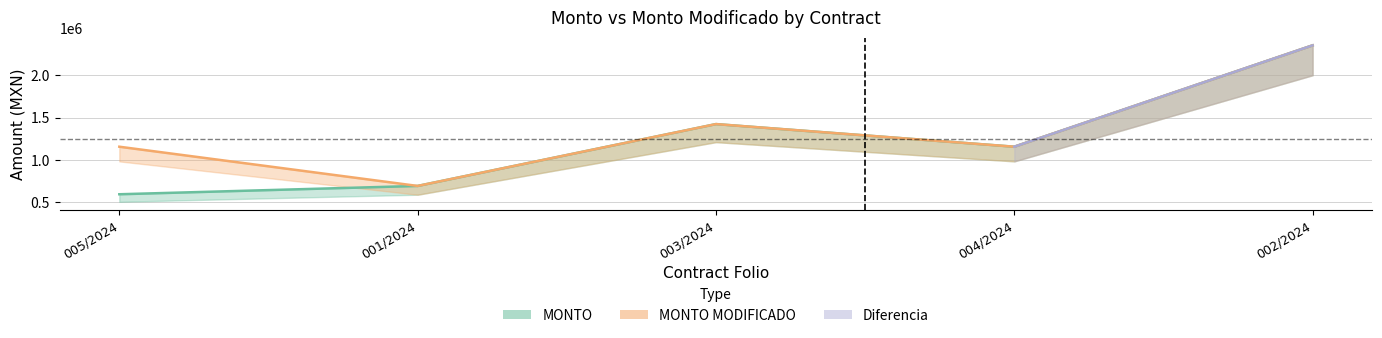

True or false: MONTO has a value of 593516.4 at 005/2024.

True